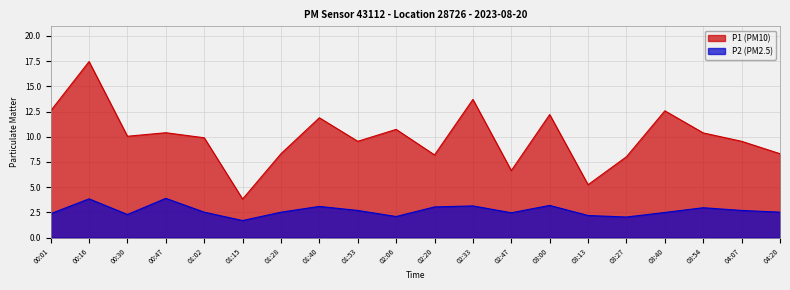

The value of P2 at 03:00 is 3.2. True or false?

True